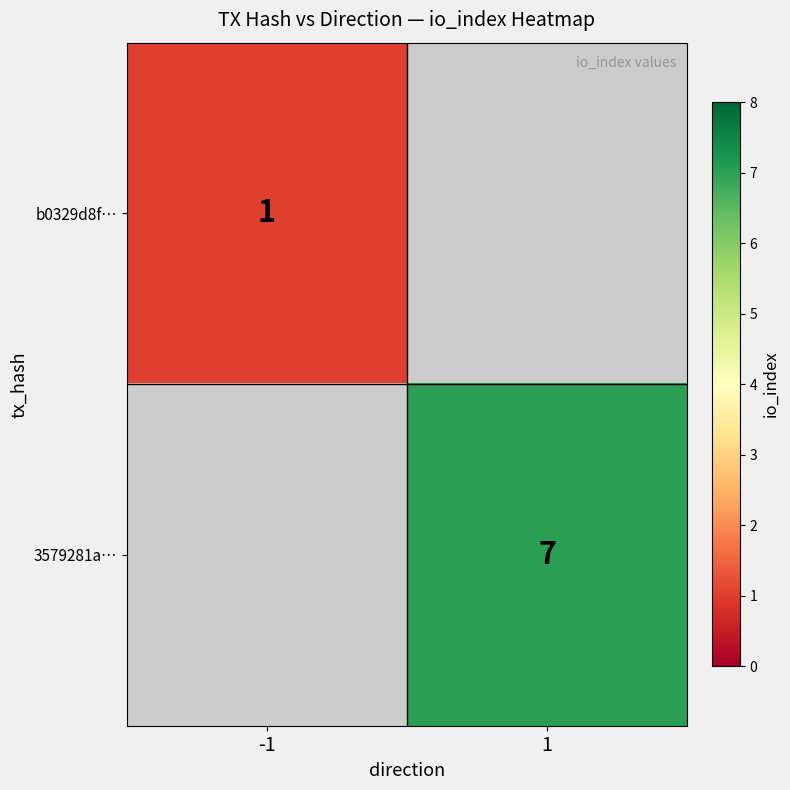

True or false: b0329d8f… has a value of 1 at -1.

True